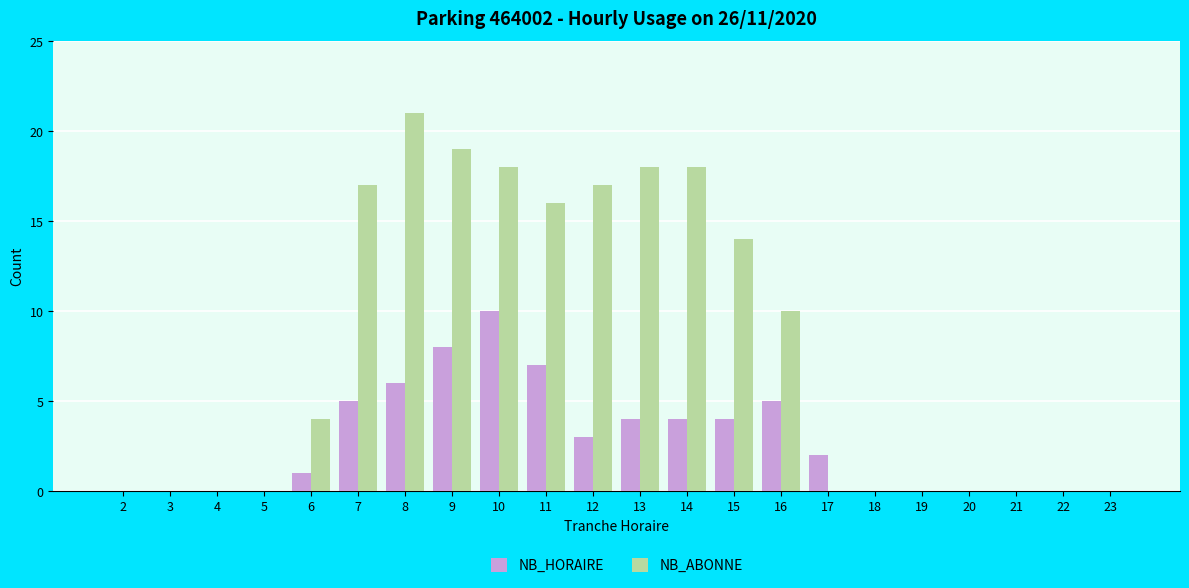

Count the number of categories in the chart.

22